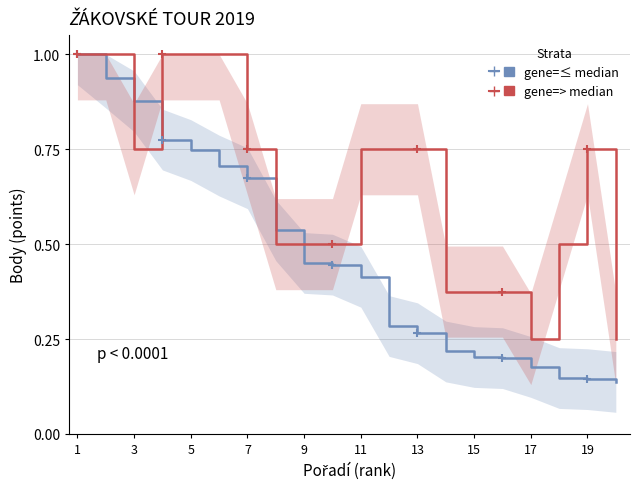

Between 11 and 9, which is larger?

9